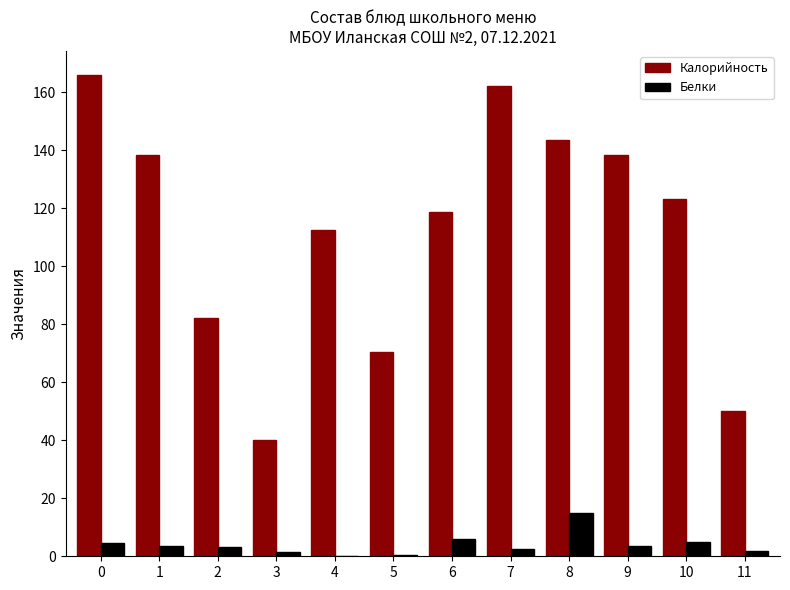

What is the average value of the Белки series?

3.9